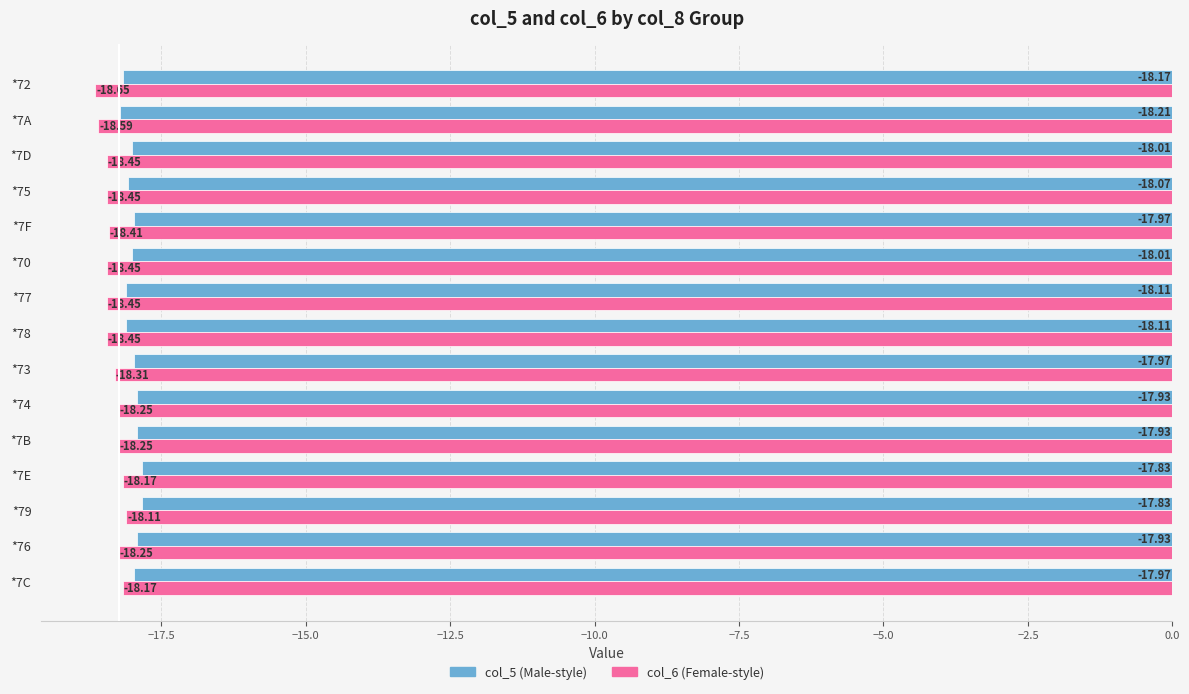

At which category is the sum across all series the highest?

*79